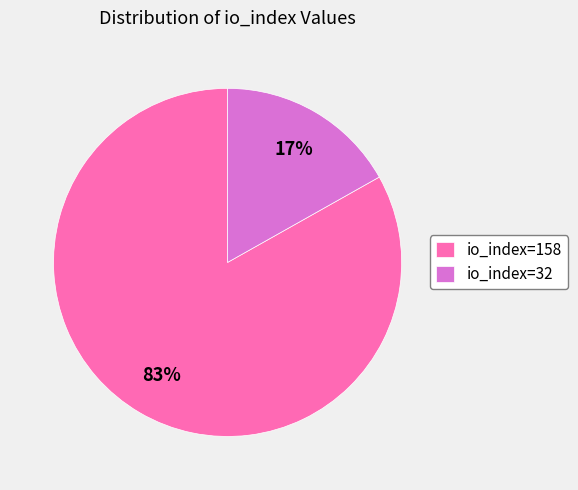

To the nearest percent, what is the difference between the io_index=158 and io_index=32 slice percentages?

66%